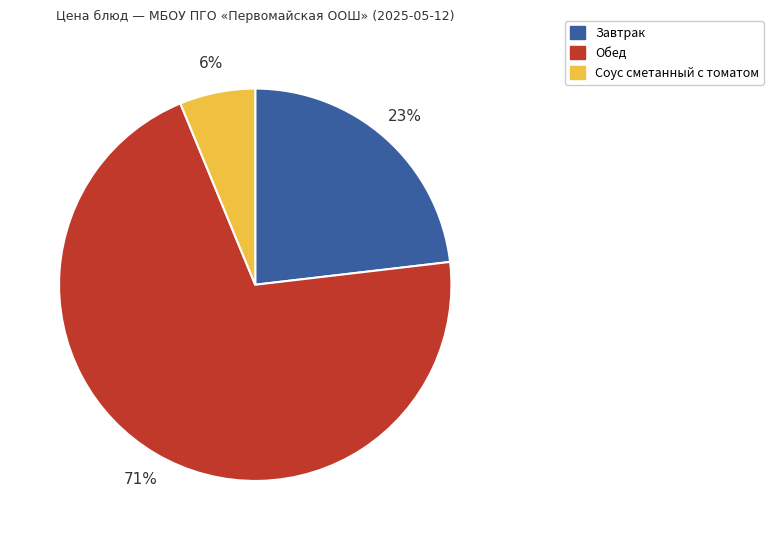

To the nearest percent, what is the average slice percentage?

33%